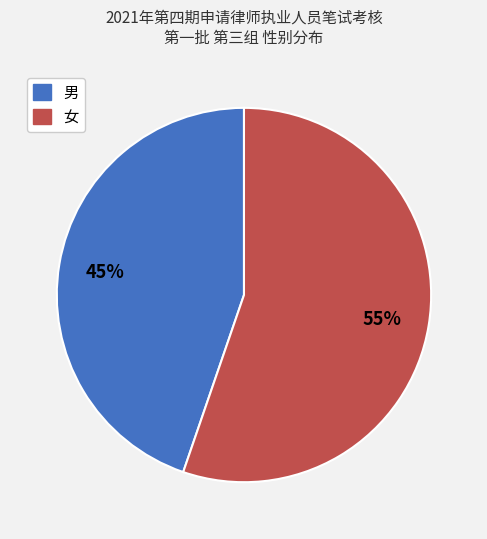

Is it true that 男 is 55% of the pie?

False